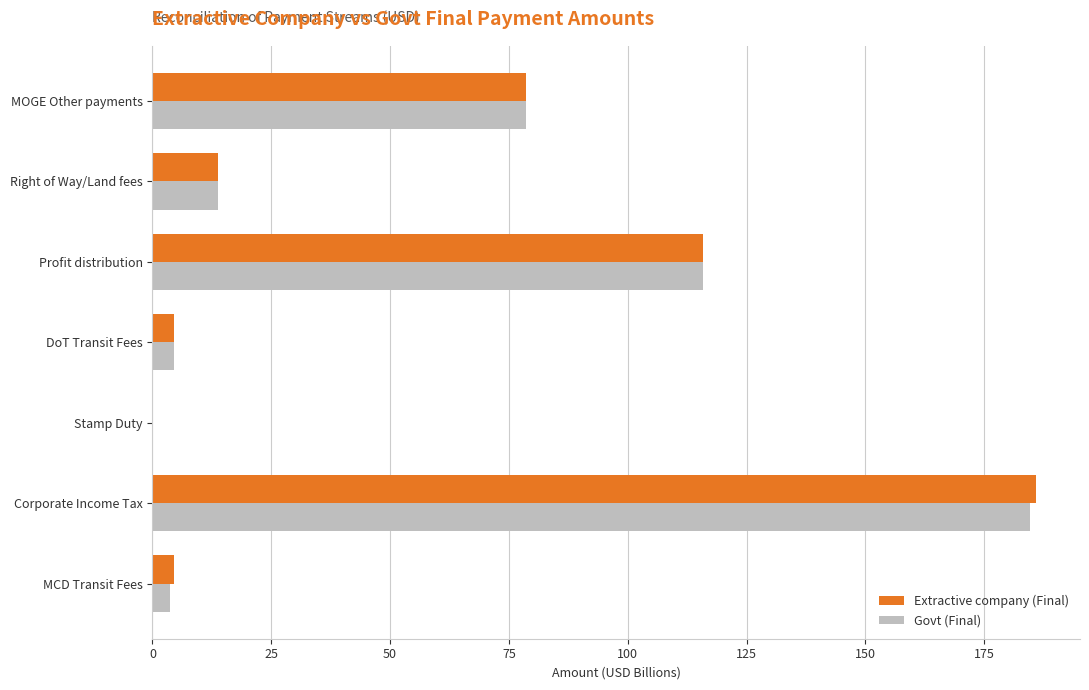

Is it true that Extractive company (Final) equals 32.6 at Profit distribution?

False